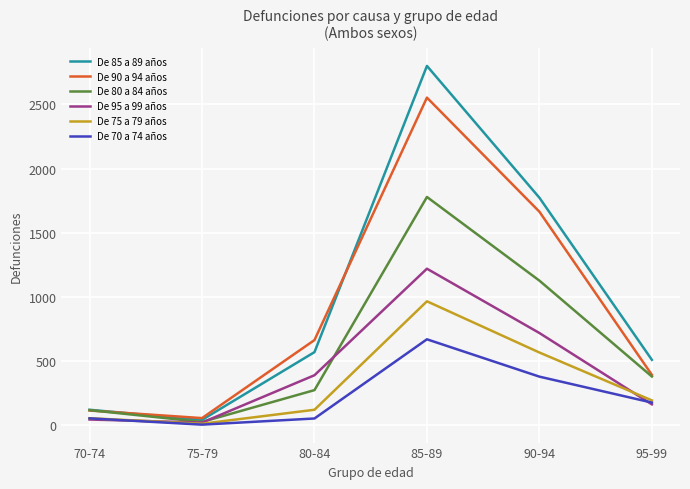

At 90-94, list the series in order from smallest to largest.

De 70 a 74 años, De 75 a 79 años, De 95 a 99 años, De 80 a 84 años, De 90 a 94 años, De 85 a 89 años